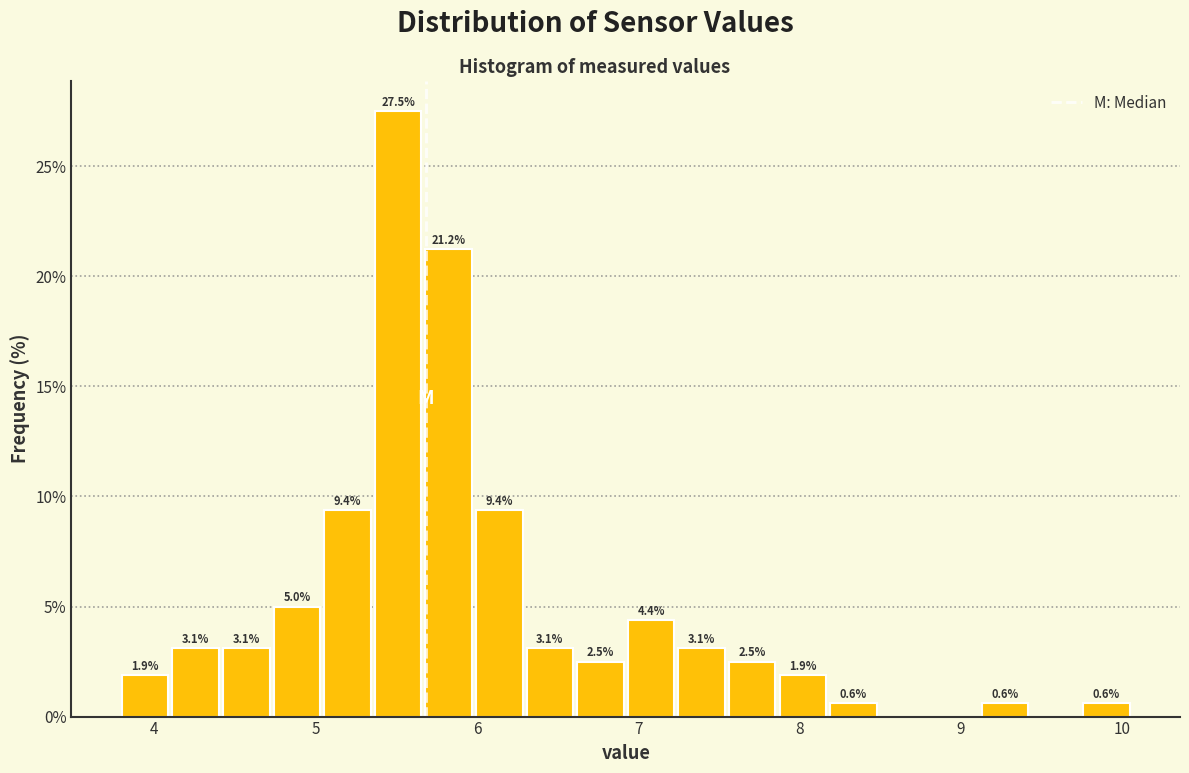

Around what value on the x-axis is the tallest bar? Give the approximate position of its centre, as read against the axis.

5.5